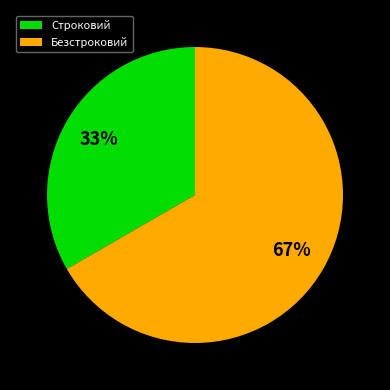

Do Строковий and Безстроковий together represent more than half of the pie?

Yes